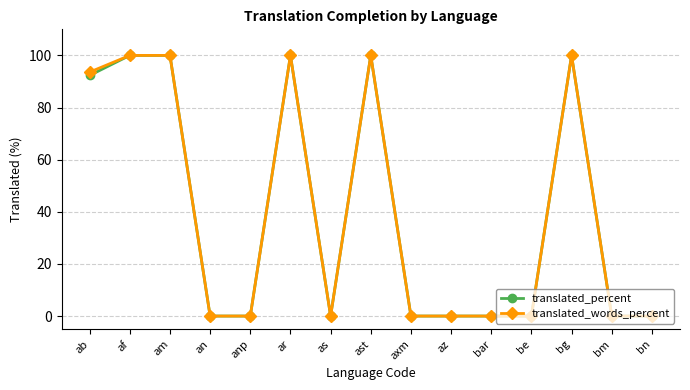

What is the difference between the maximum and second lowest values in the translated_percent series?

100.0